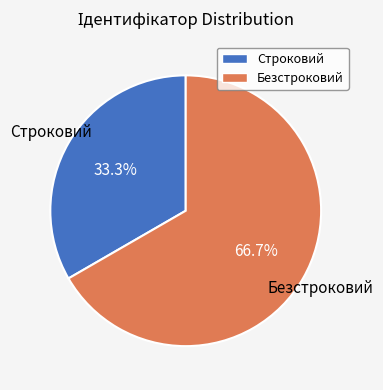

Is the sum of Строковий and Безстроковий greater than half?

Yes